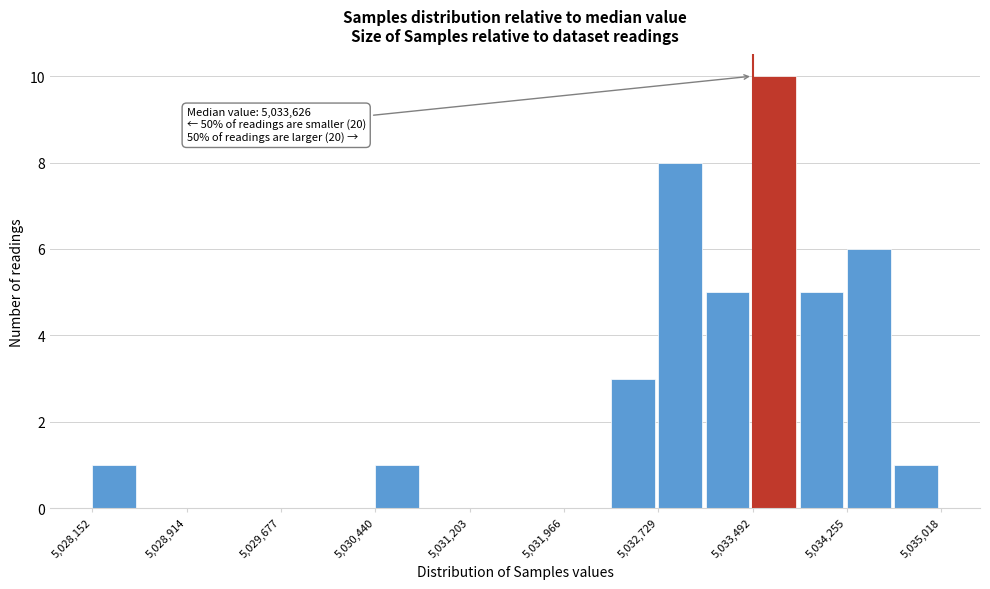

Around what value on the x-axis is the tallest bar? Give the approximate position of its centre, as read against the axis.

5033700